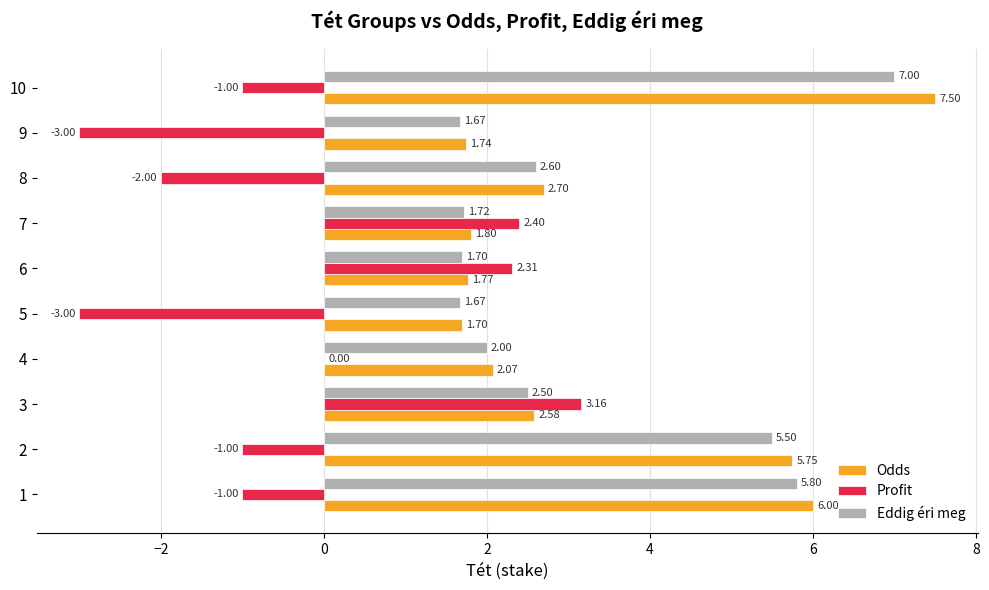

Which series changed the most between 3 and 4?

Profit